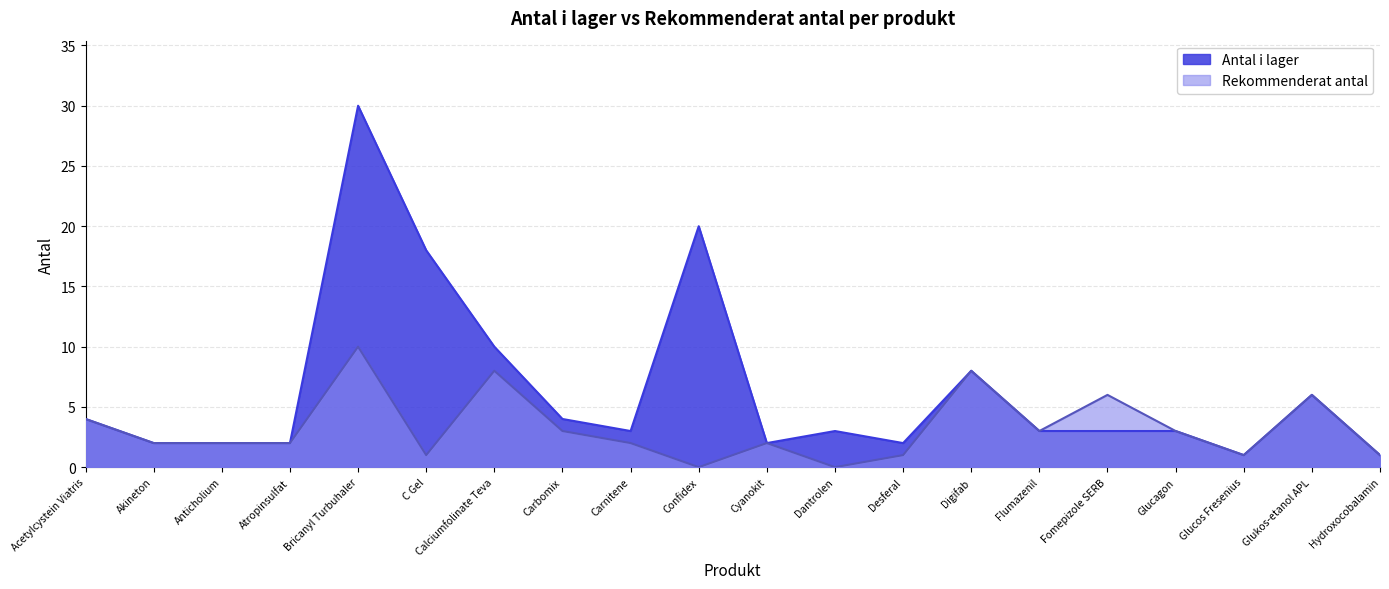

Which series changed the most between Bricanyl Turbuhaler and Fomepizole SERB?

Antal i lager